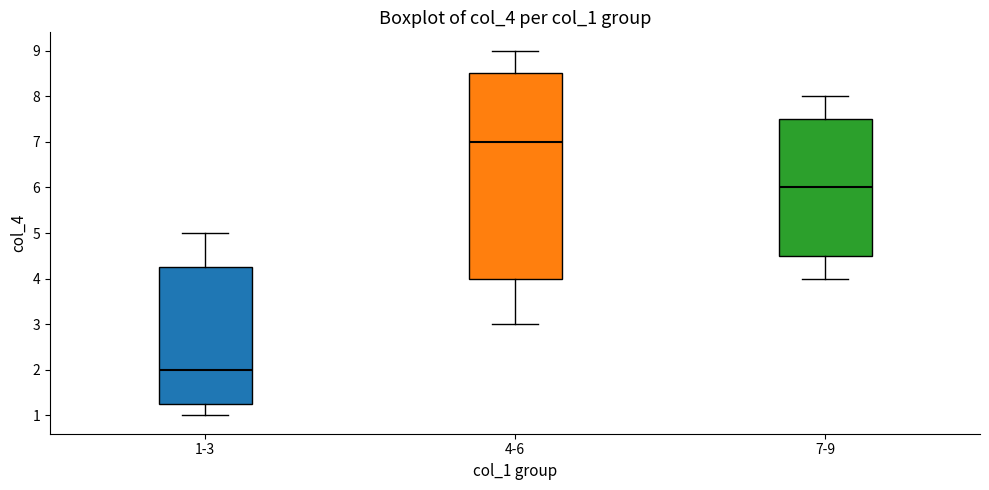

Which box has the highest median line?

4-6